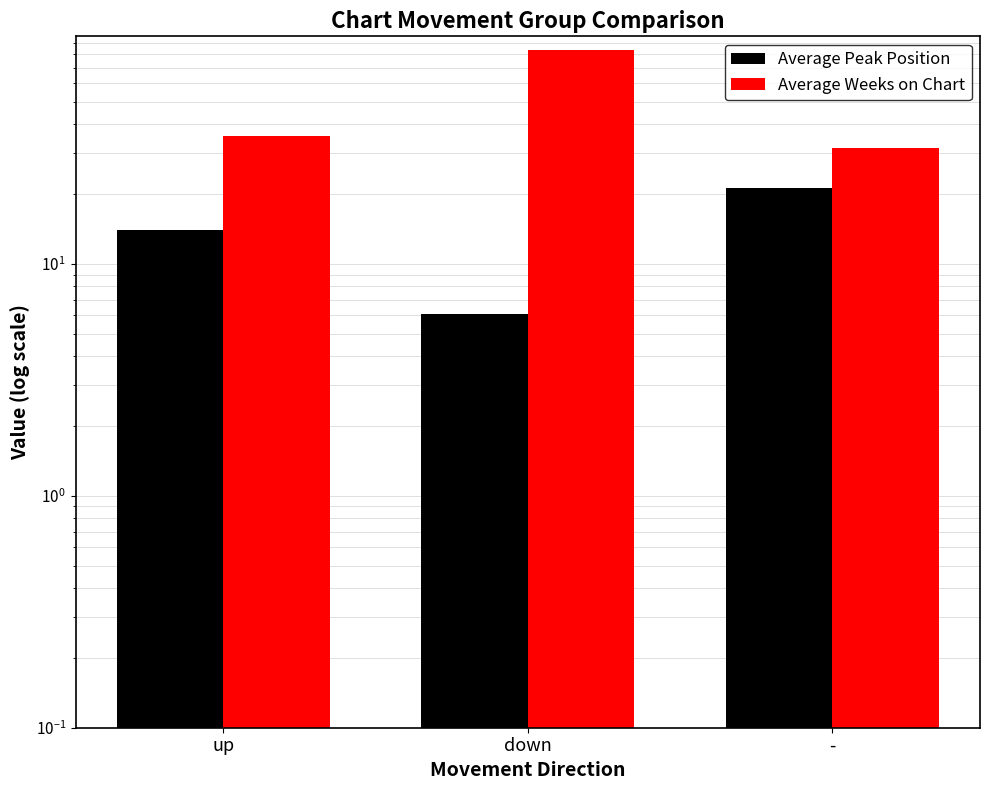

Between up and -, which series saw the biggest shift?

Average Peak Position